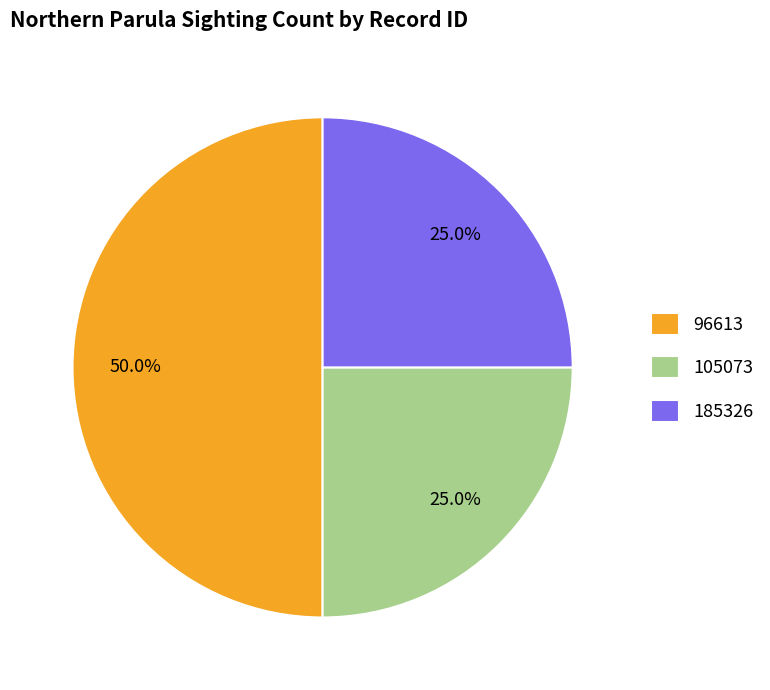

Which category has the biggest portion of the pie?

96613